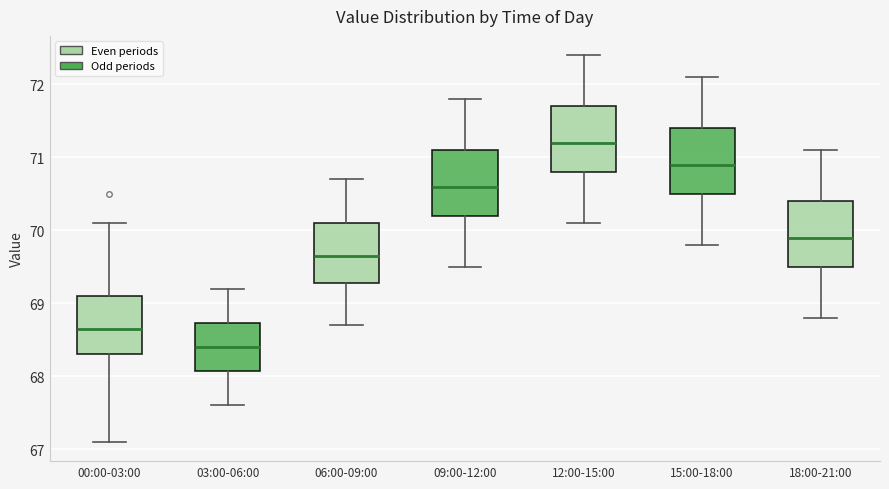

Where does the upper whisker of the box for 18:00-21:00 end on the y-axis? The values are not printed on the chart, so give them approximately, as read against the axis.

71.1